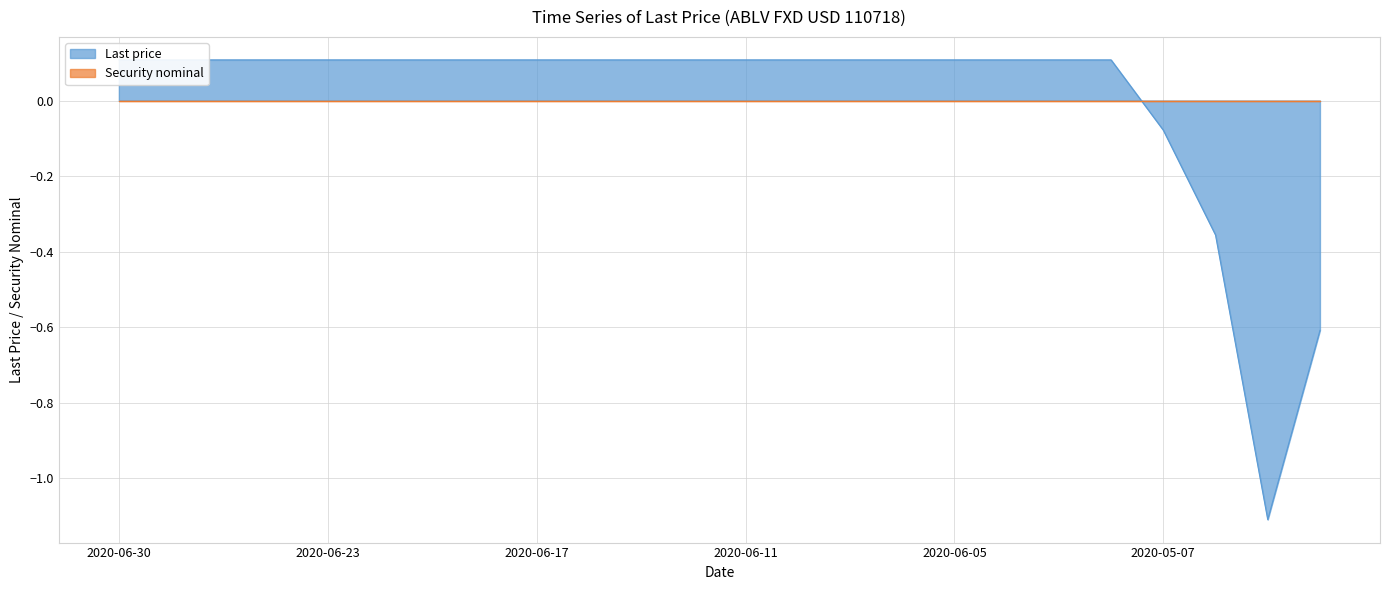

What is the minimum value shown in the chart?

-1.1